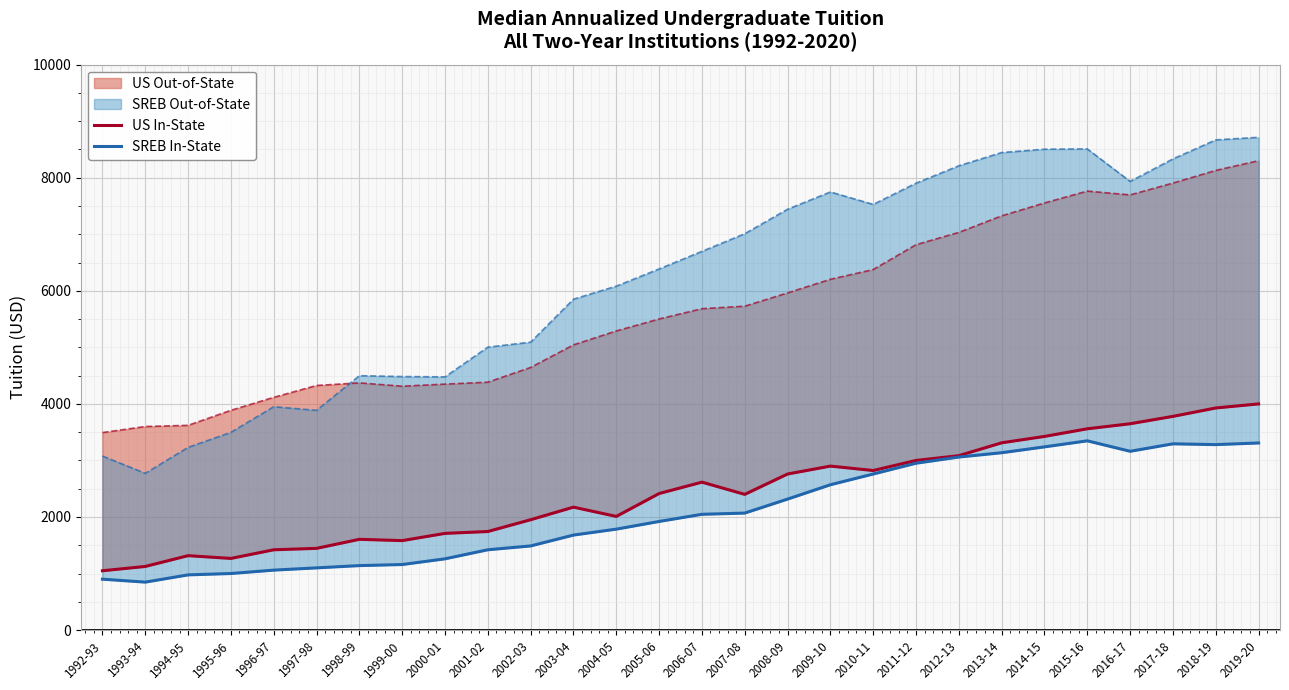

What is the total value across all series at 2016-17?

6811.0